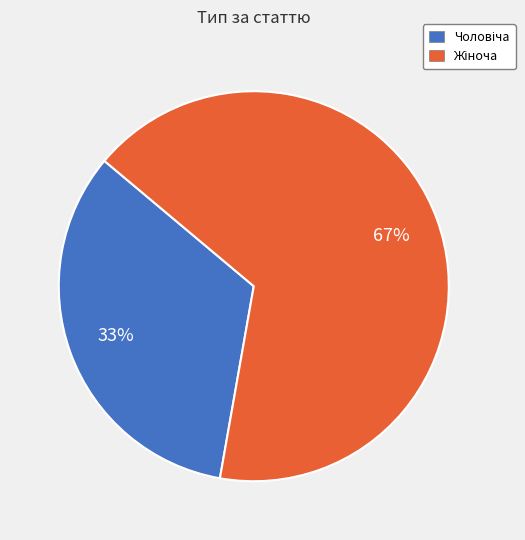

To the nearest percent, what is the average slice percentage?

50%